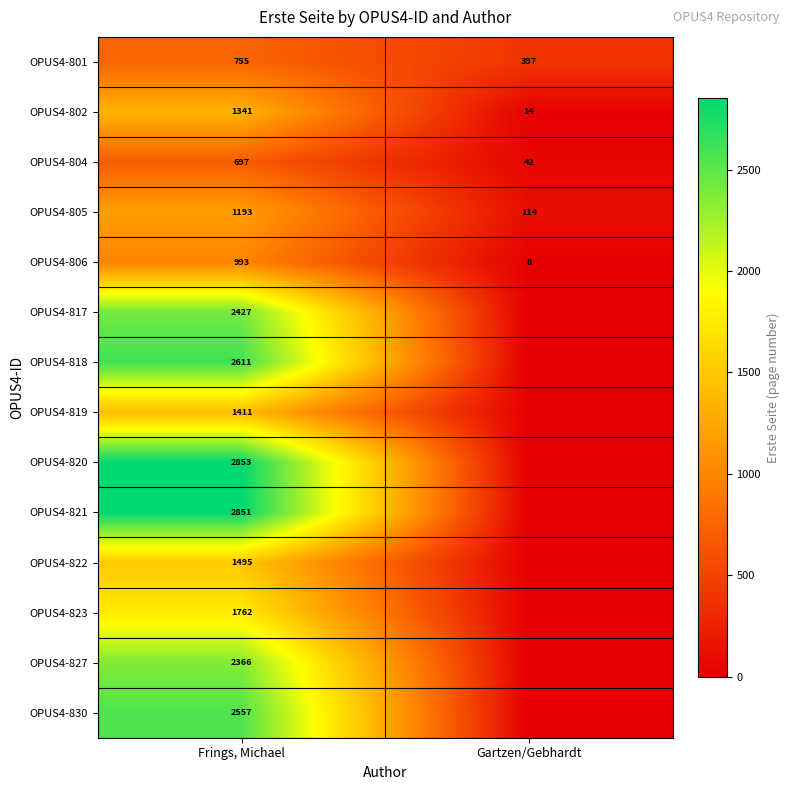

What is the sum of all OPUS4-806 values?

1001